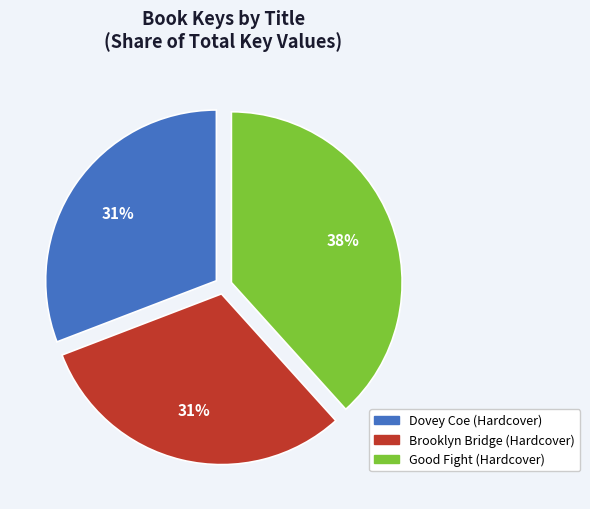

Count the number of slices in the pie.

3